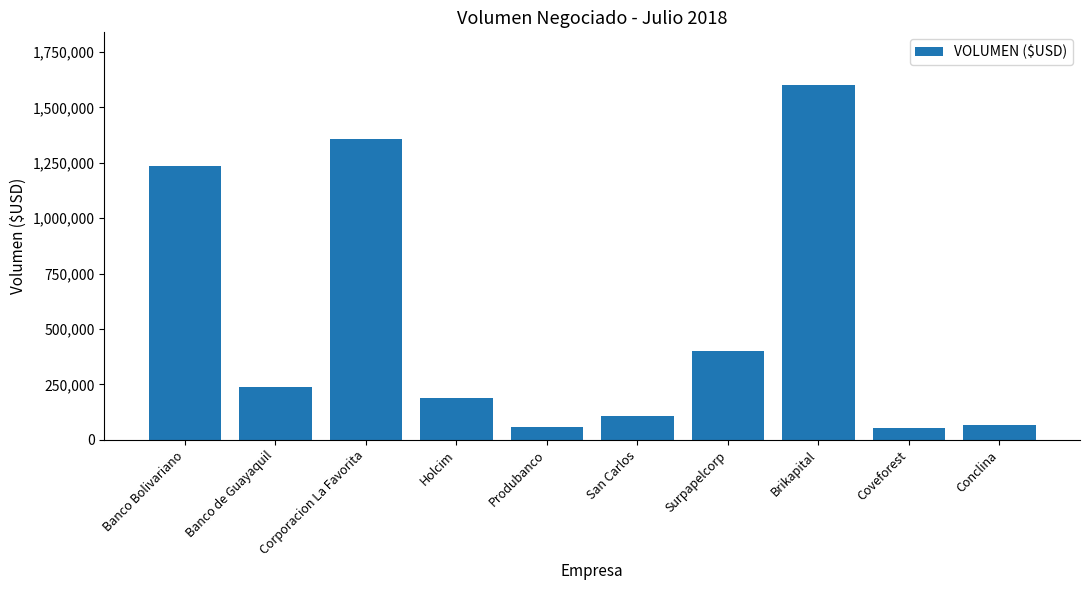

What is the value of the 7th bar from the left?

401370.0